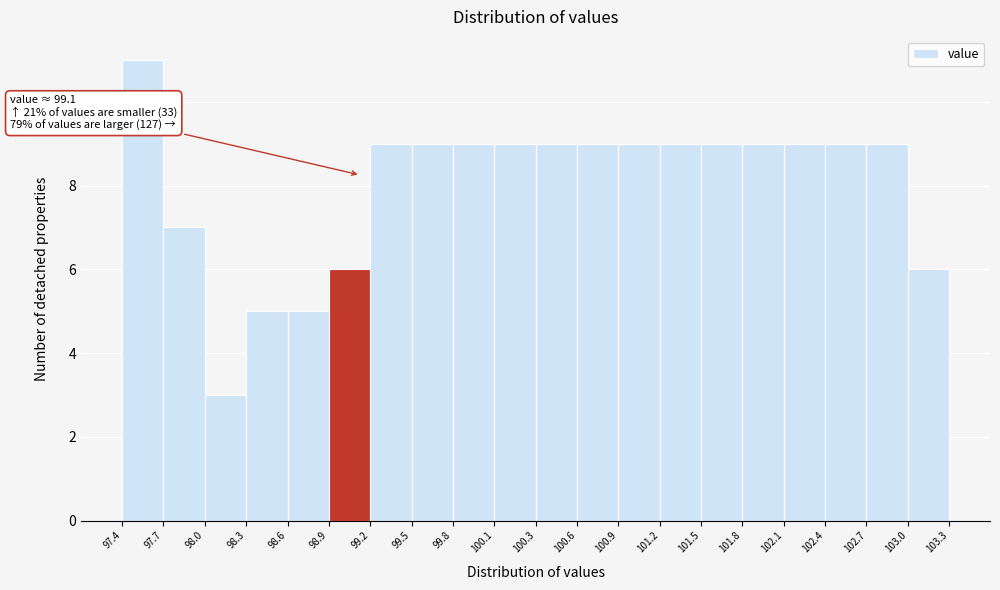

Over which range of the x-axis is the bar tallest?

97.4 to 97.7